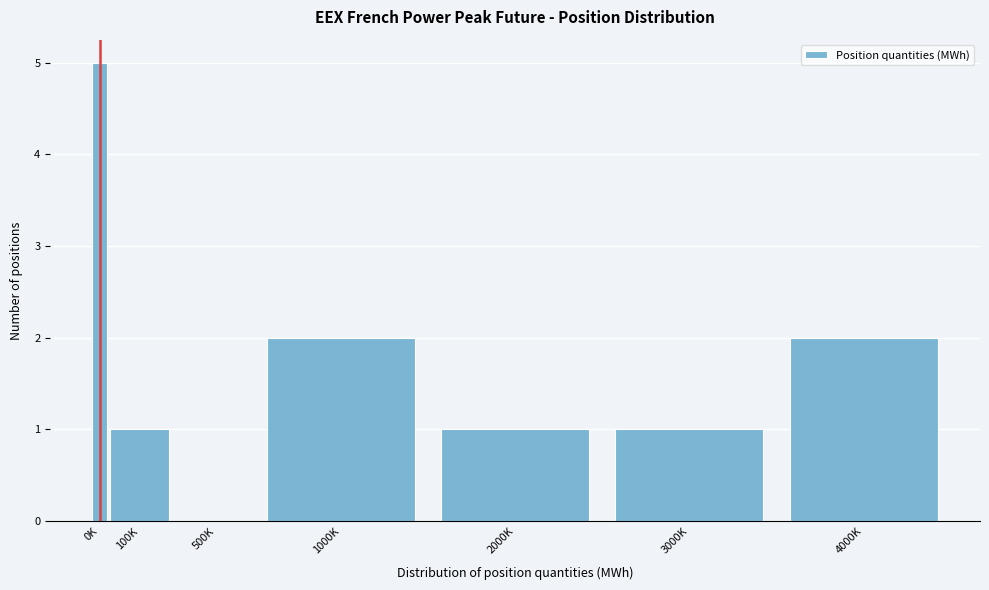

Reading left to right, transcribe all the data shown in this chart.

0K=5	100K=1	500K=0	1000K=2	2000K=1	3000K=1	4000K=2